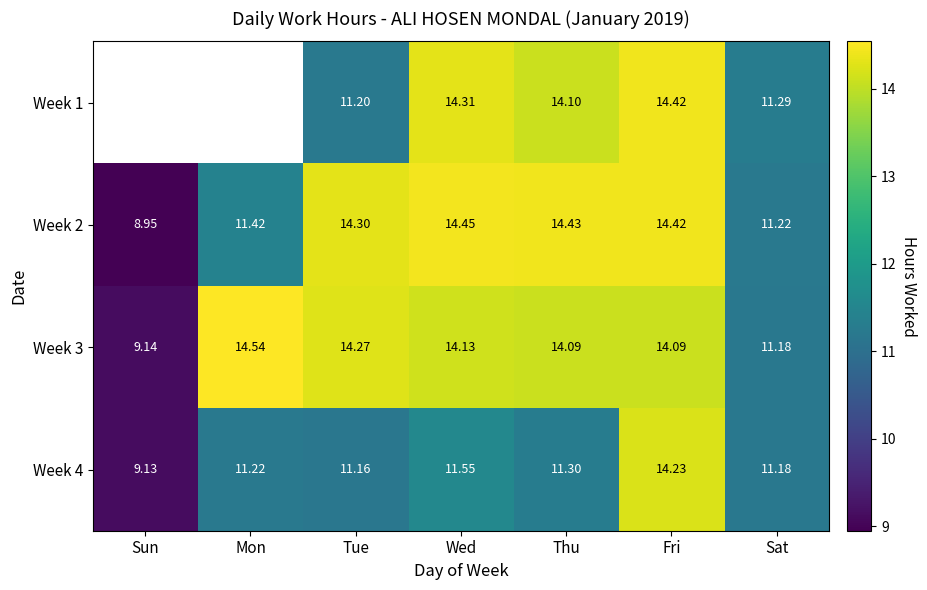

At which label is Week 4 closest to 11?

Tue